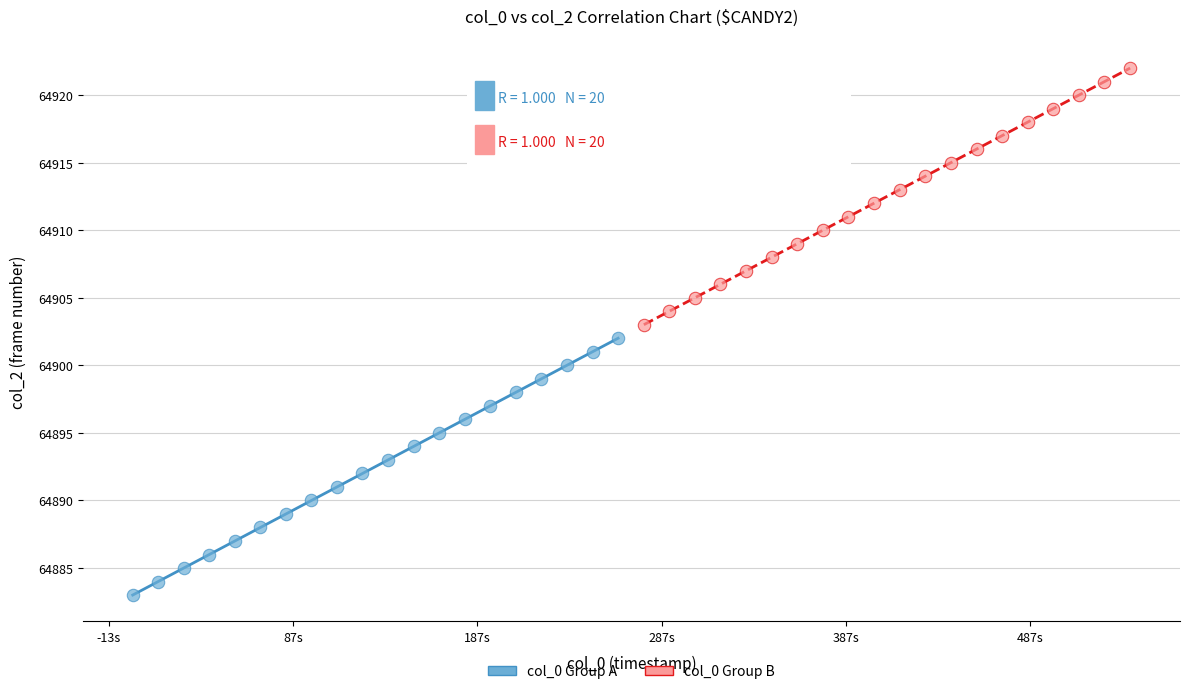

Which series contains the highest Y value?

col_0 Group B